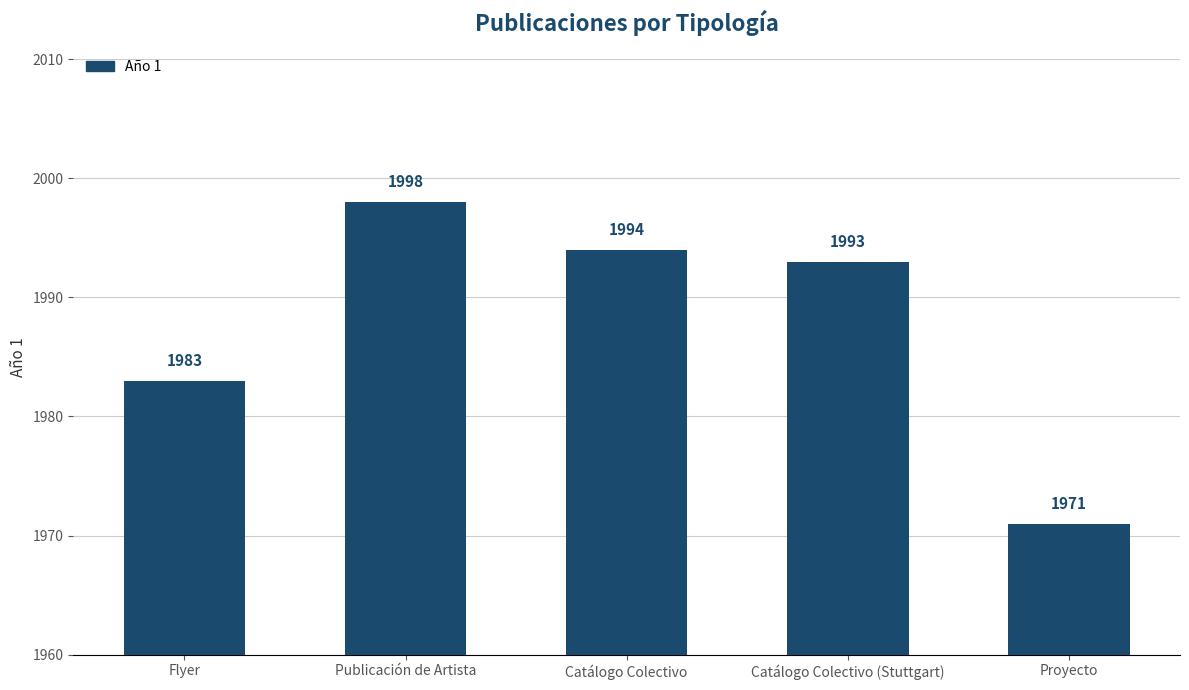

What is the value of the 4th bar from the left?

1993